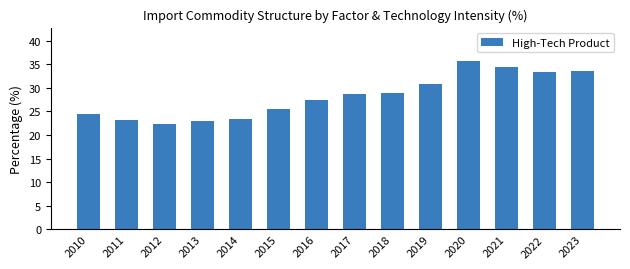

What is the difference between the values at 2021 and 2017?

5.8